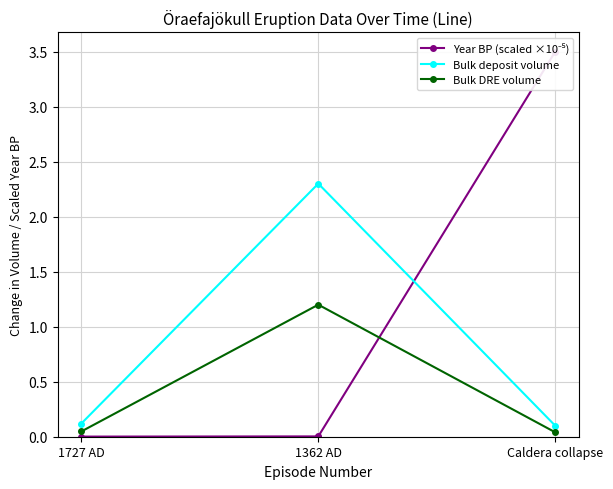

What is the label of the 1st point from the left?

1727 AD